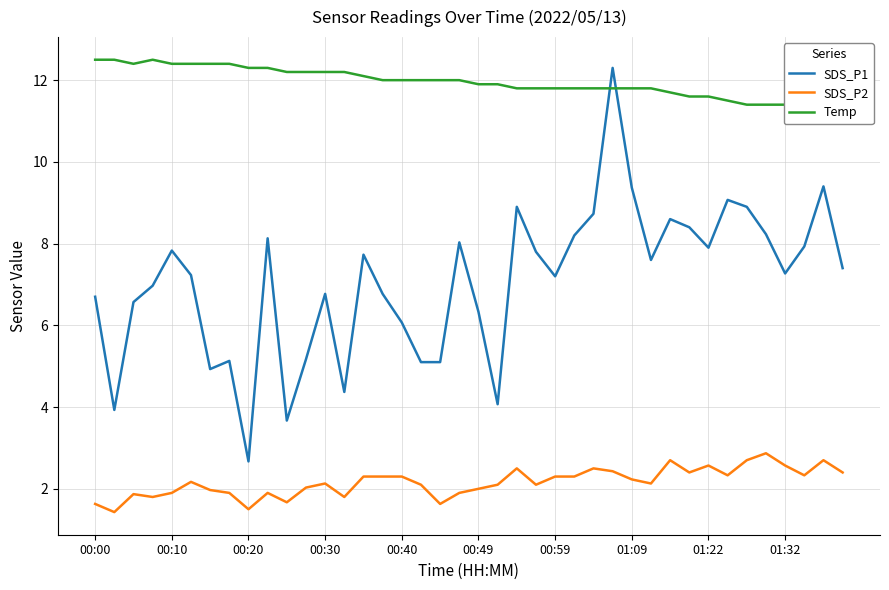

List the series in order of their peak value, highest first.

Temp, SDS_P1, SDS_P2